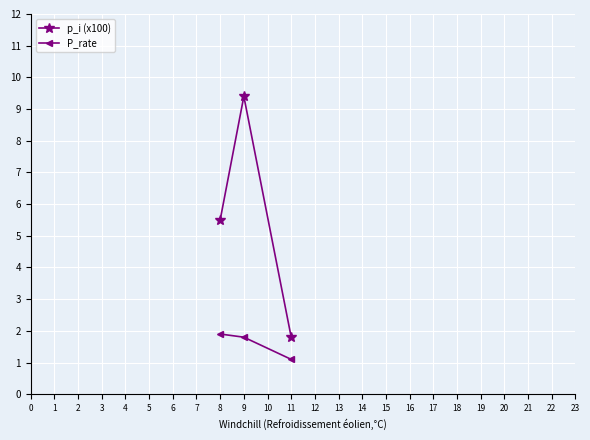

True or false: P_rate has a value of 2.7 at 9.

False